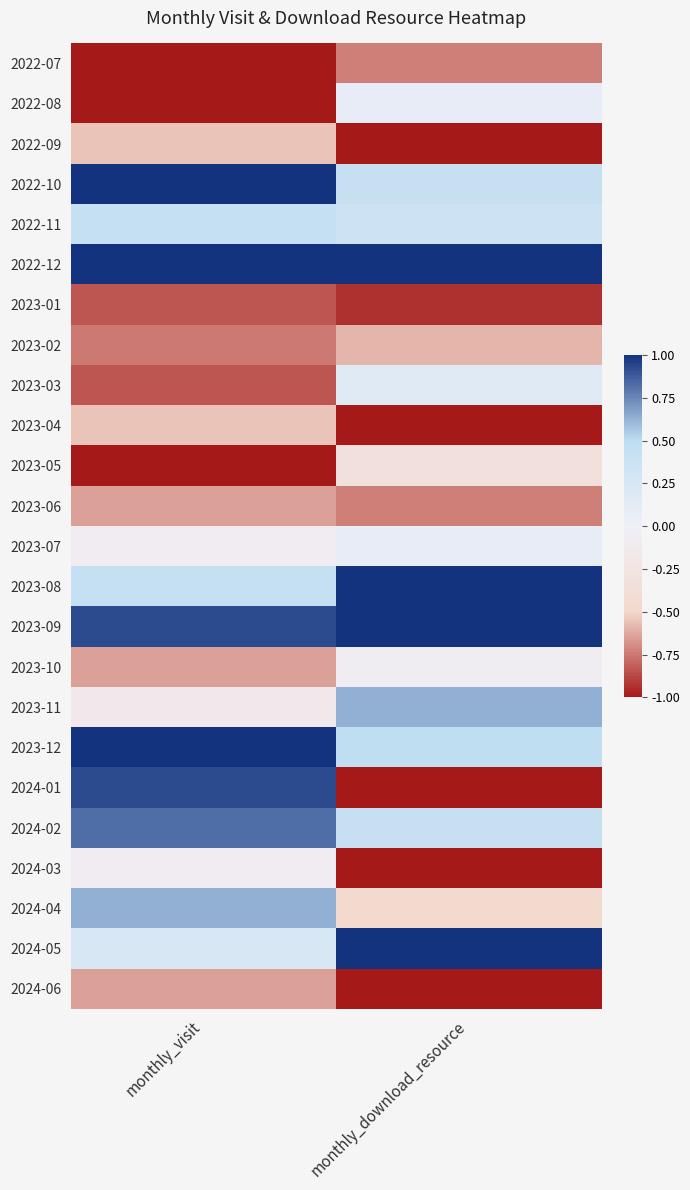

How many categories are shown in the chart?

2